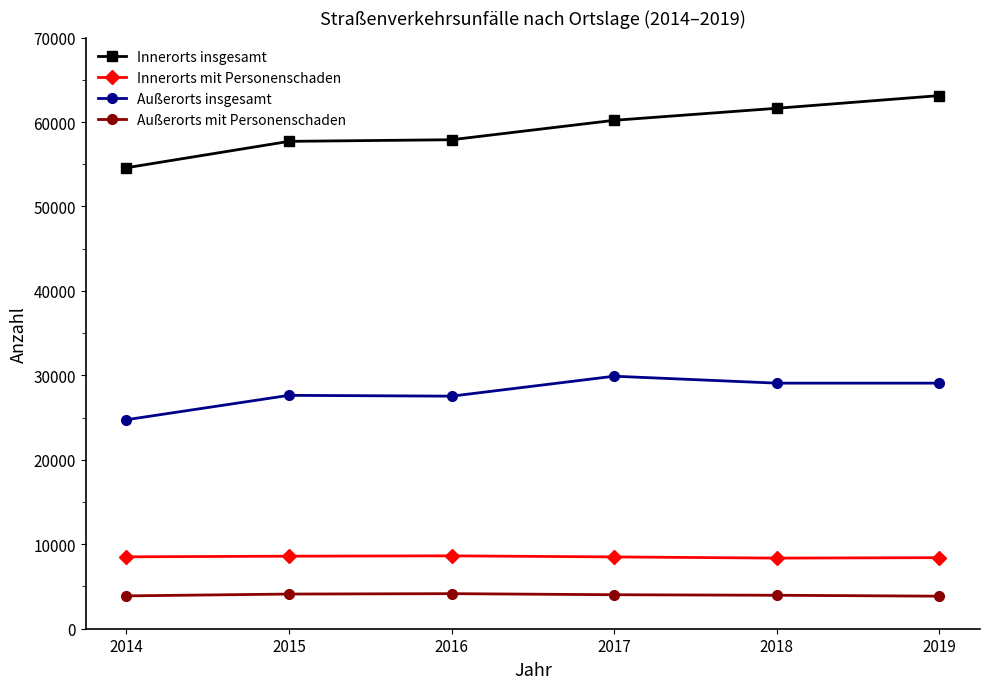

At how many categories does at least one series exceed 8613?

6